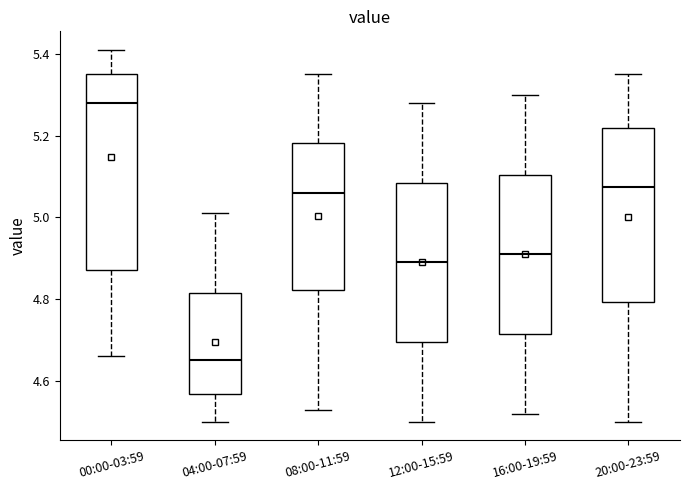

Which box's median line is the lowest?

04:00-07:59